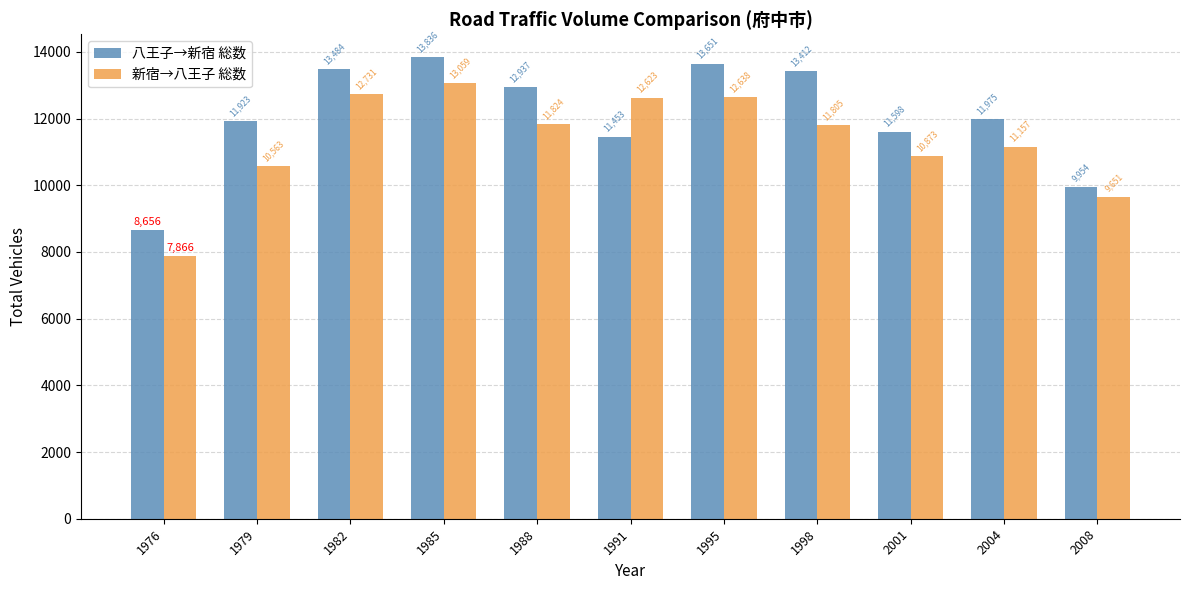

What is the difference between the highest and lowest values at 1991?

1170